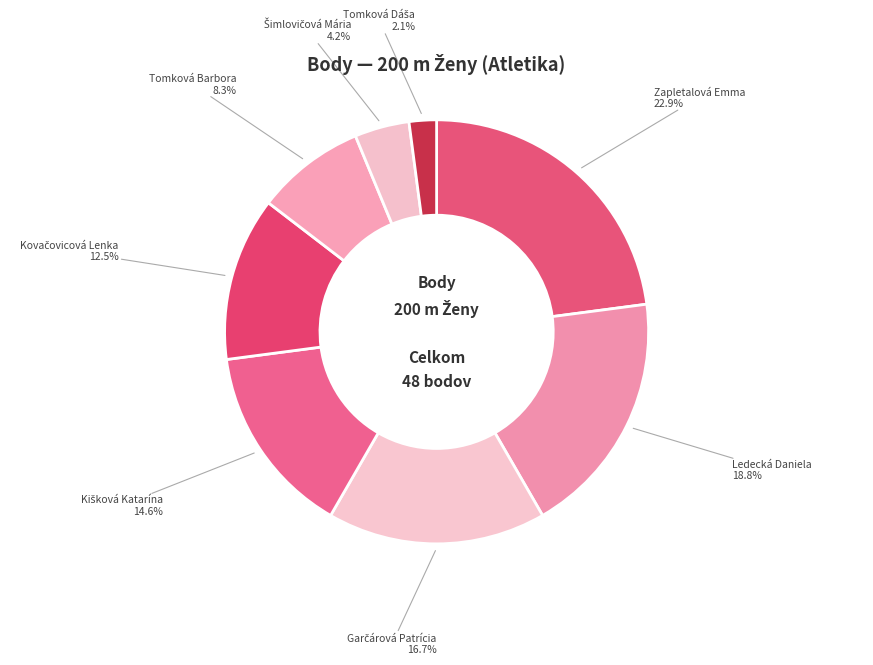

To the nearest percent, what is the average slice percentage?

12%